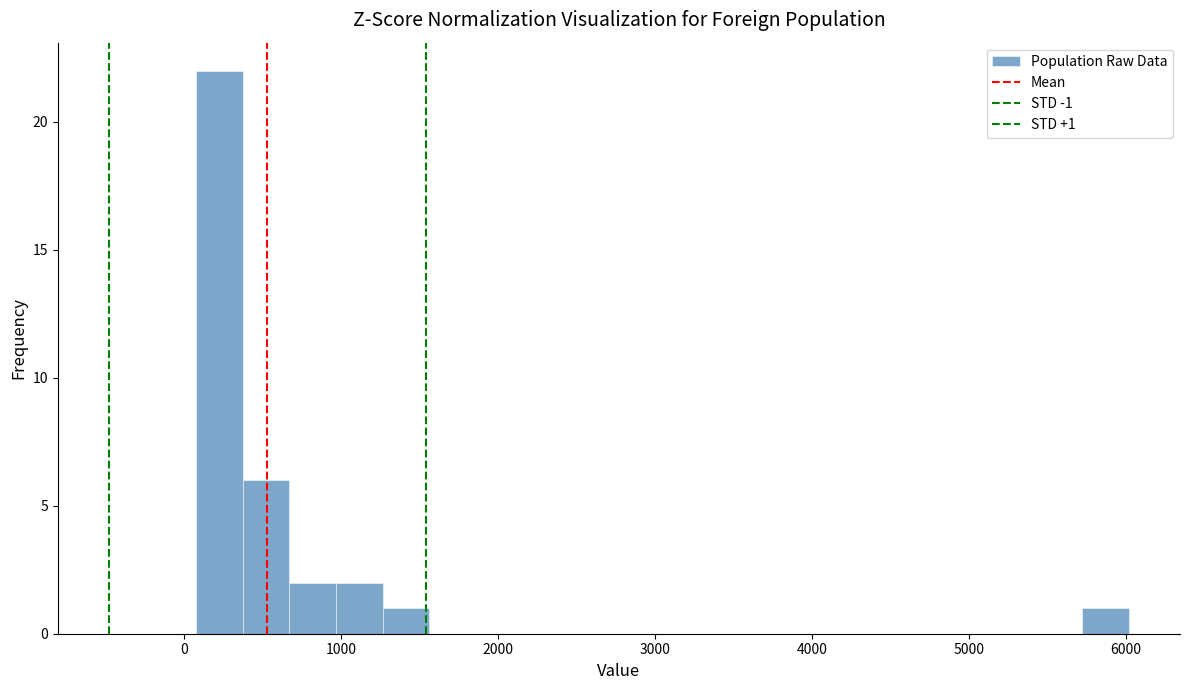

Read against the x-axis, roughly where is the centre of the tallest bar?

200